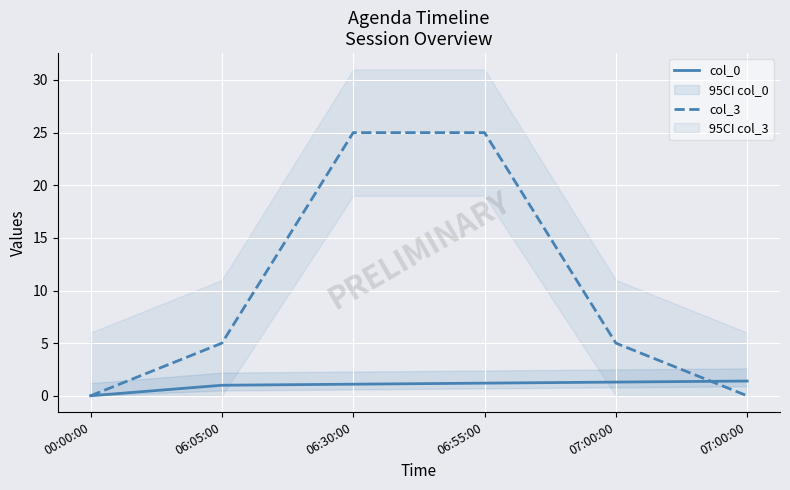

Reading left to right, what are all the values shown in this chart?

col_0: 0.0	1.0	1.1	1.2	1.3	1.4
col_3: 0.0	5.0	25.0	25.0	5.0	0.0